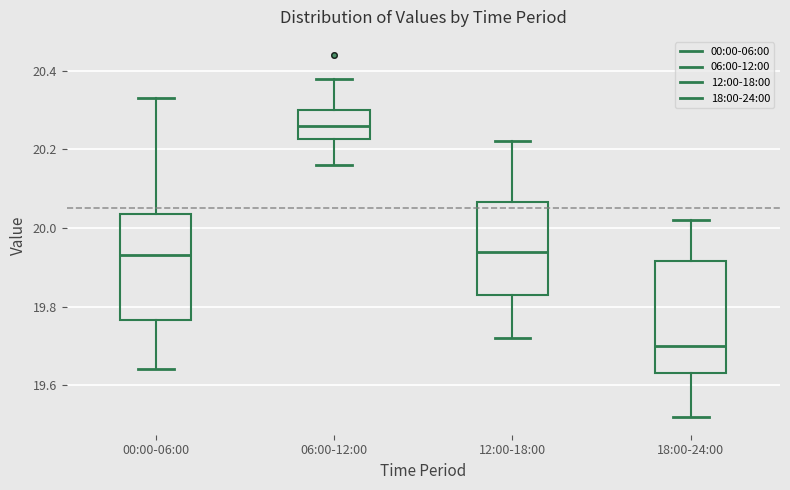

Reading left to right, read every box against the y-axis: the position of its median line, the range the box covers, and the ends of its whiskers. The values are not printed on the chart, so give them approximately, as read against the axis.

00:00-06:00: median 19.94, box 19.76 to 20.04, whiskers 19.64 to 20.34
06:00-12:00: median 20.26, box 20.22 to 20.30, whiskers 20.16 to 20.38
12:00-18:00: median 19.94, box 19.84 to 20.06, whiskers 19.72 to 20.22
18:00-24:00: median 19.70, box 19.64 to 19.92, whiskers 19.52 to 20.02